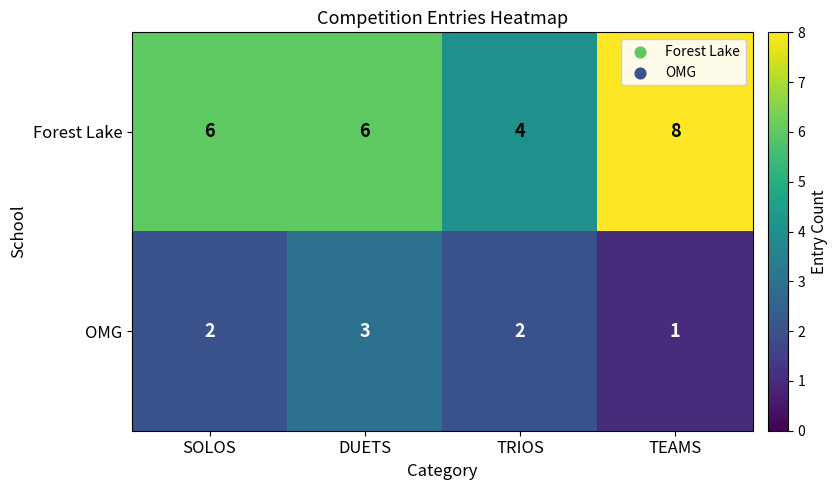

How many data points does each series have?

4